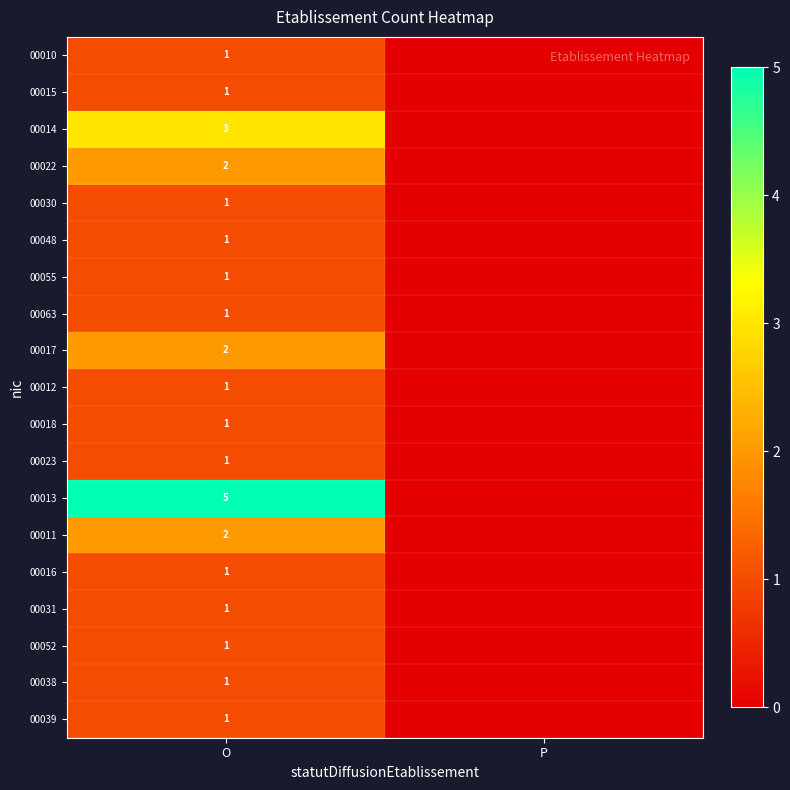

The value of 00013 at O is 1. True or false?

False